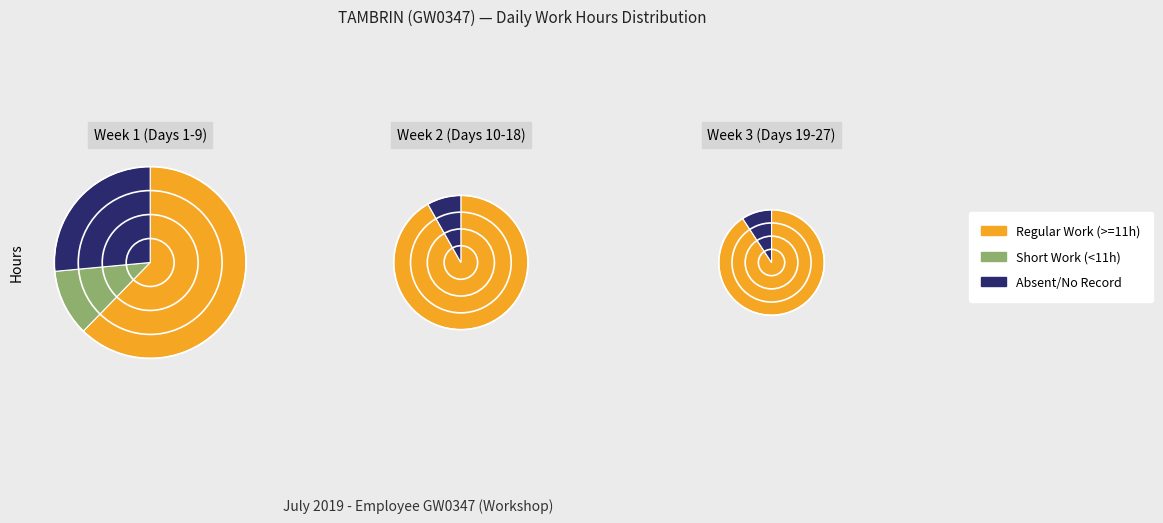

What is the smallest slice in the pie chart?

6